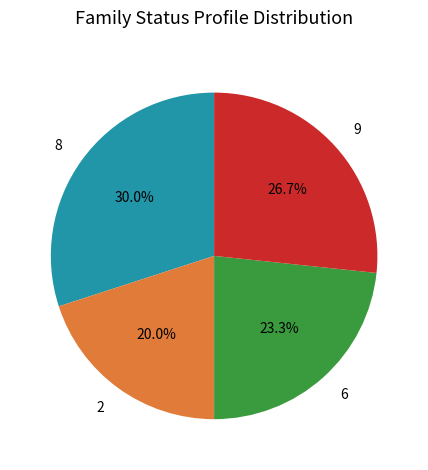

Is there any slice that represents more than half of the pie?

No